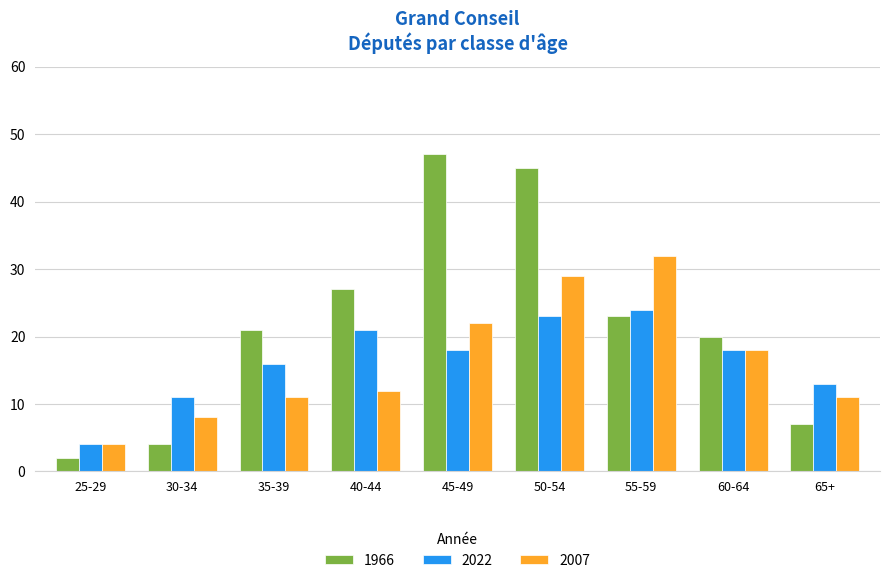

Reading left to right, what are all the values shown in this chart?

1966: 25-29=2	30-34=4	35-39=21	40-44=27	45-49=47	50-54=45	55-59=23	60-64=20	65+=7
2022: 25-29=4	30-34=11	35-39=16	40-44=21	45-49=18	50-54=23	55-59=24	60-64=18	65+=13
2007: 25-29=4	30-34=8	35-39=11	40-44=12	45-49=22	50-54=29	55-59=32	60-64=18	65+=11